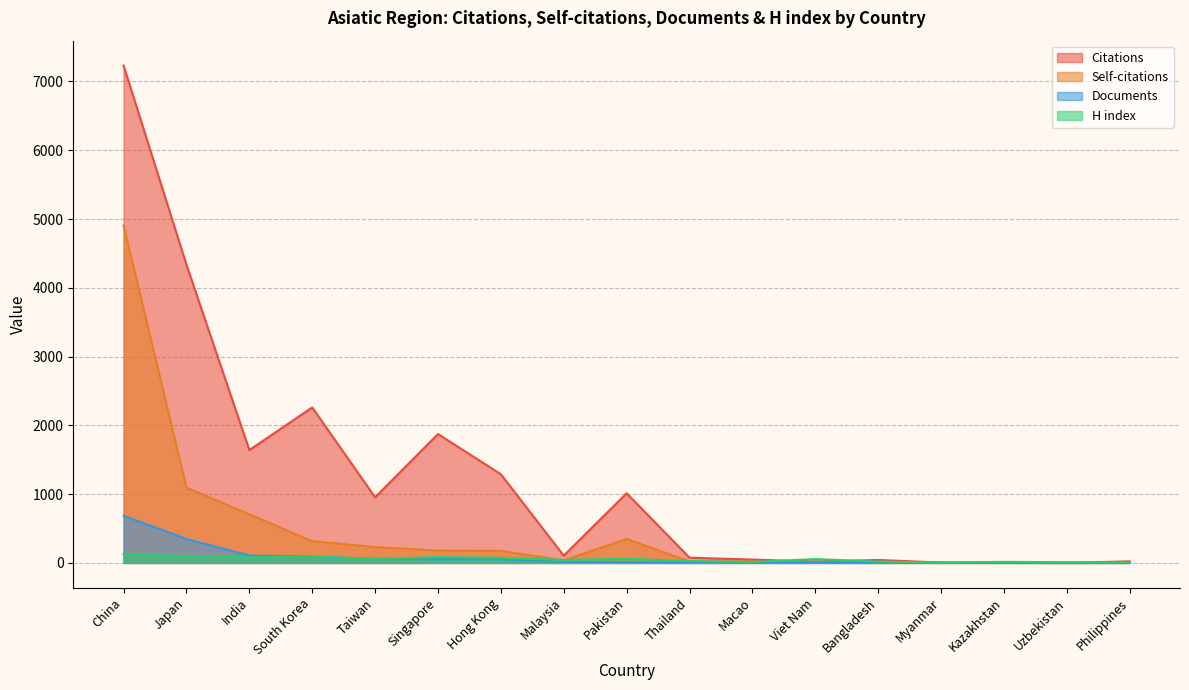

Where is the first local minimum for Self-citations?

Malaysia